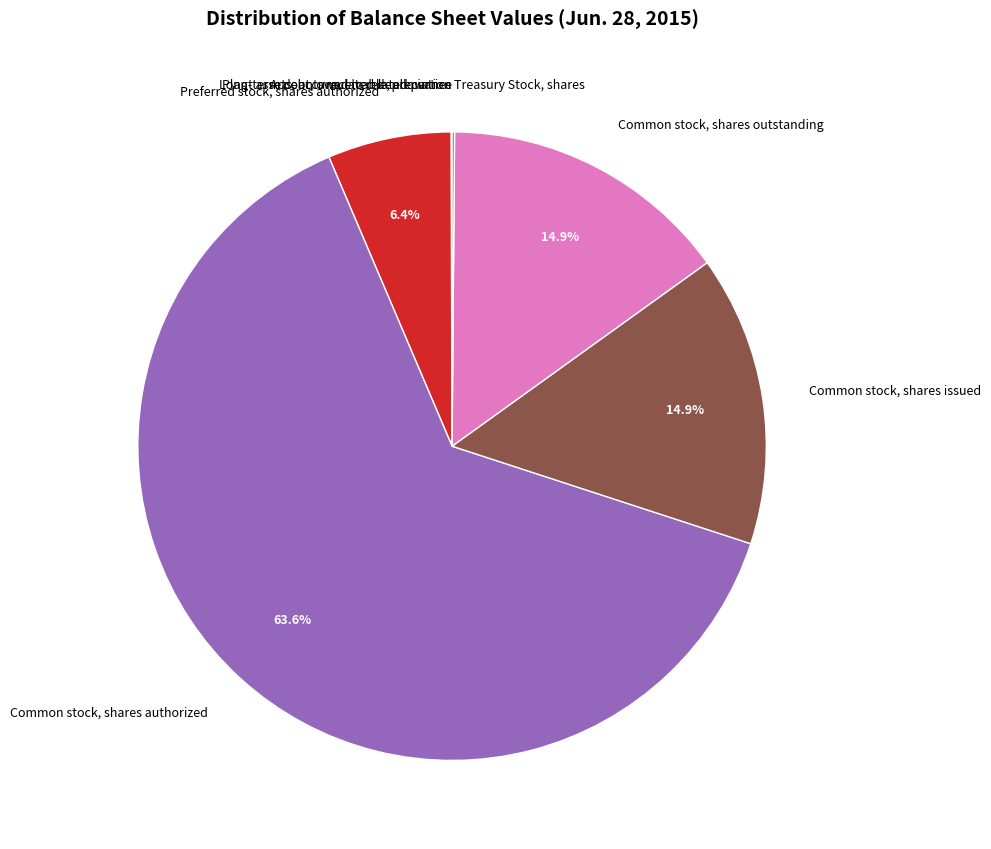

Which slice represents more than half of the pie?

Common stock, shares authorized